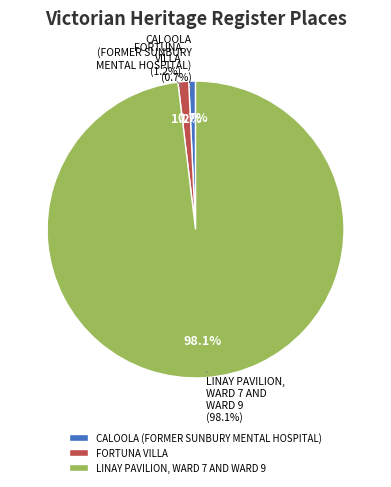

How many slices are in this pie chart?

3